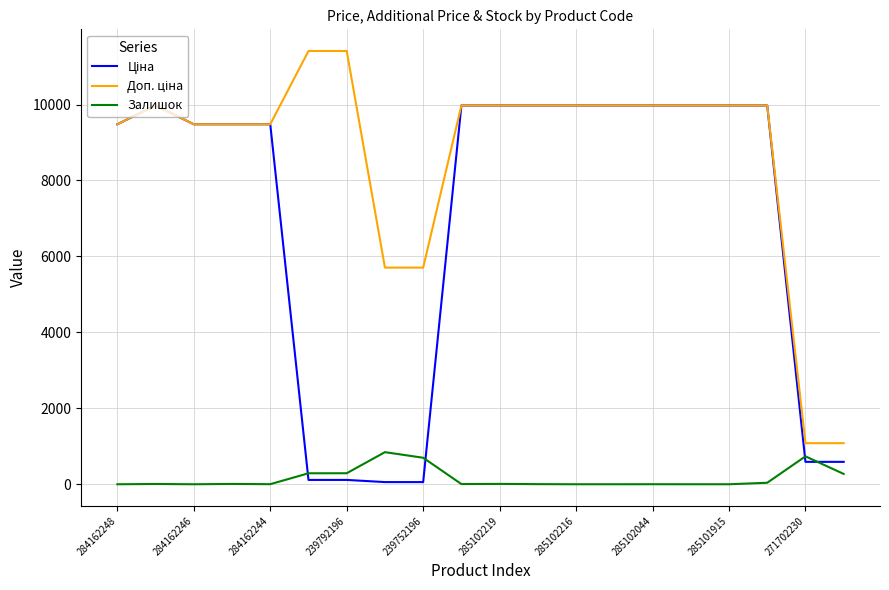

In Ціна, how many points are higher than both neighbors (excluding endpoints)?

1